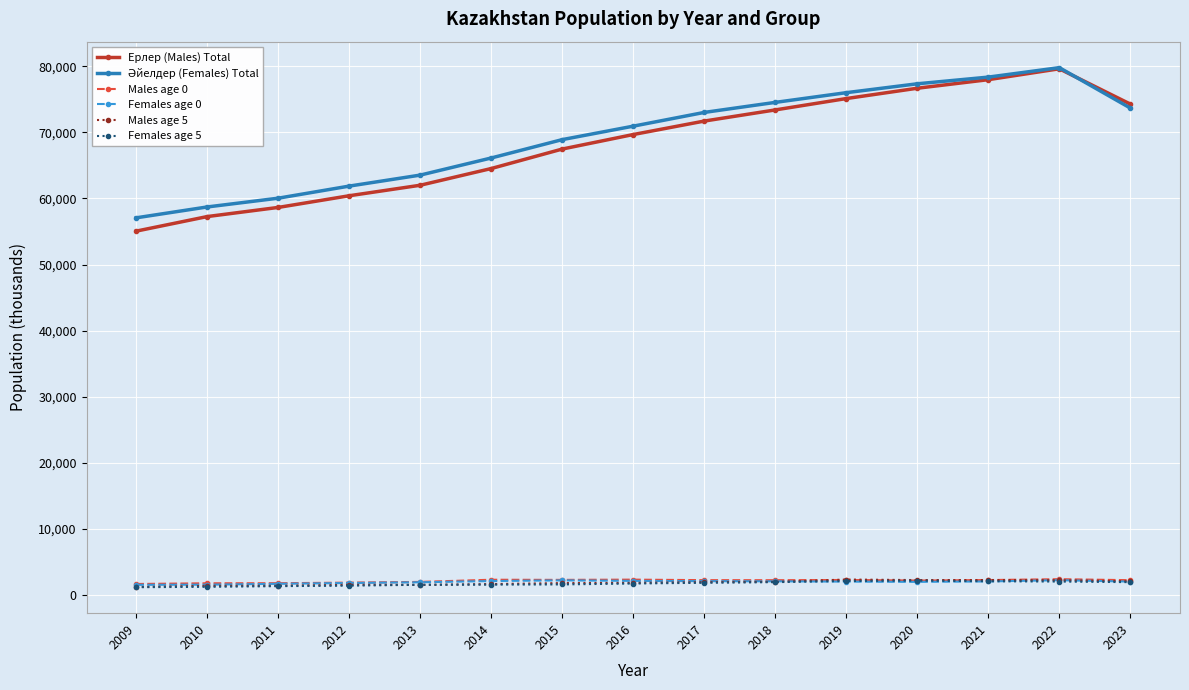

What is the value of the Ерлер (Males) Total point at the 1st from the left?

55051